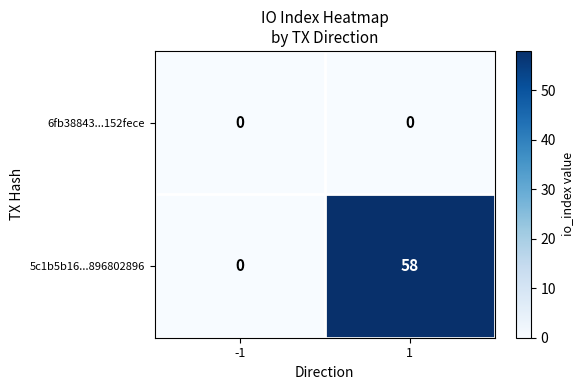

At how many categories does at least one series exceed 34?

1